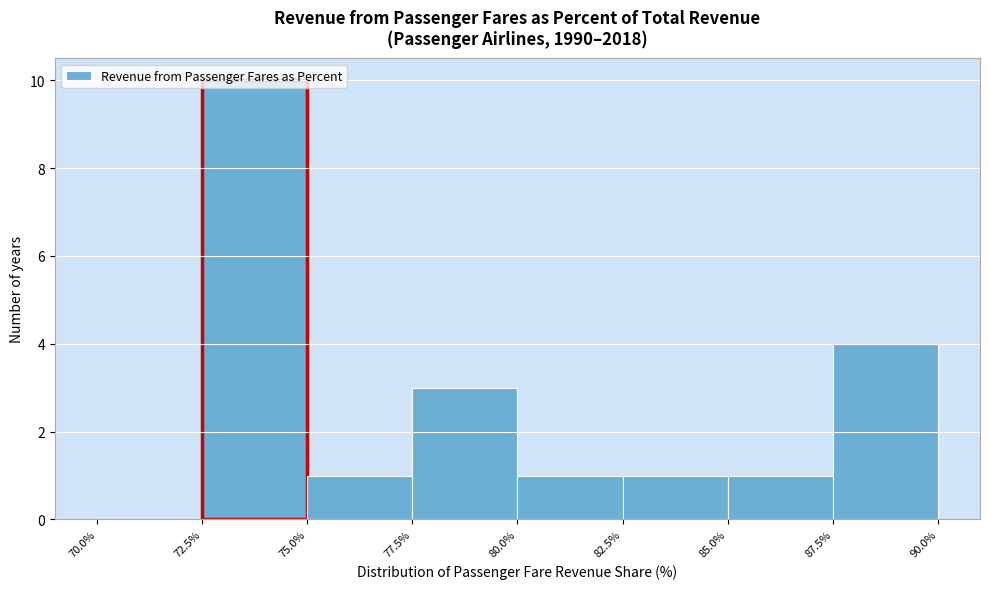

Over which range of the x-axis is the bar tallest?

72.5% to 75.0%